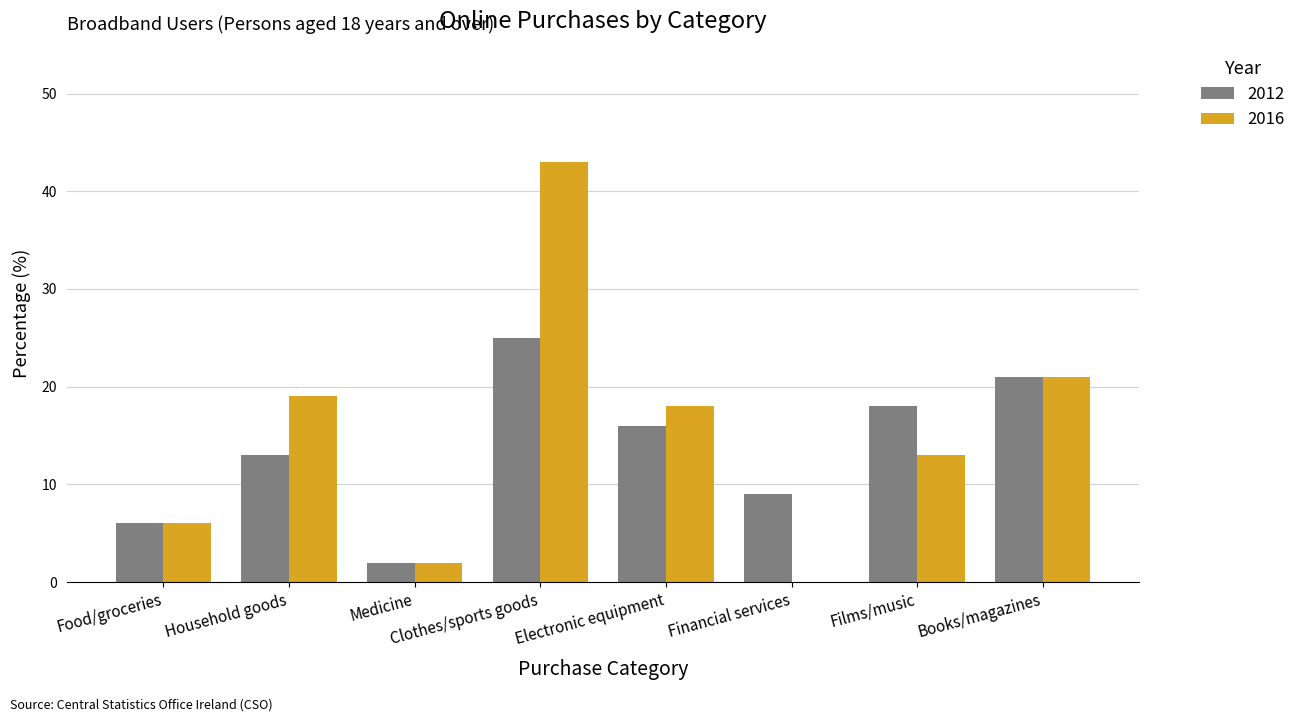

What is the sum of the 2016 values at Financial services and Films/music?

13